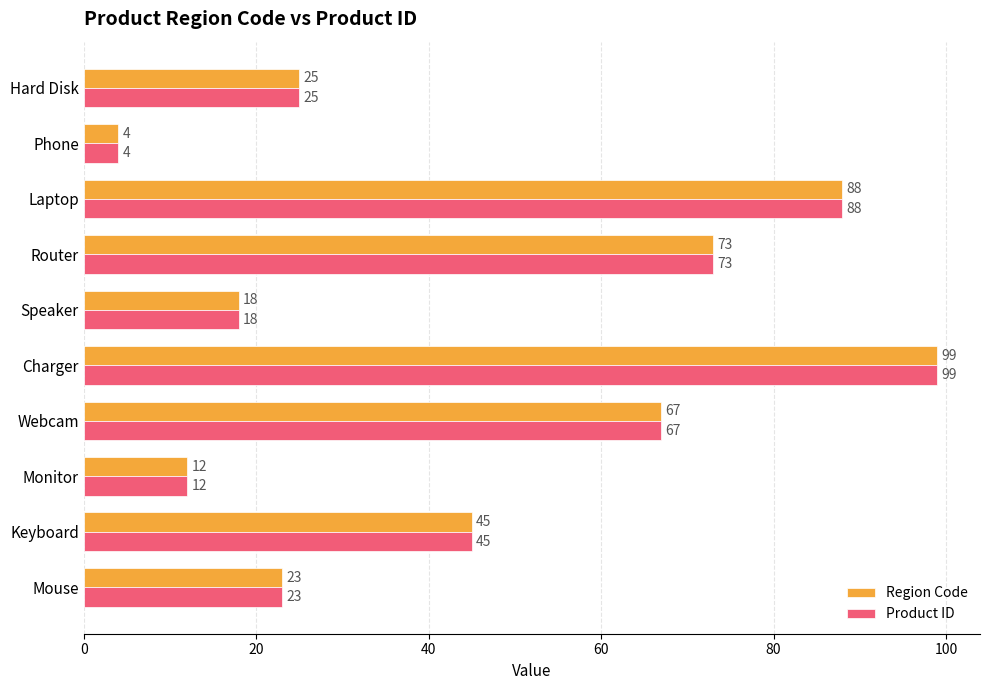

What is the minimum value shown in the chart?

4